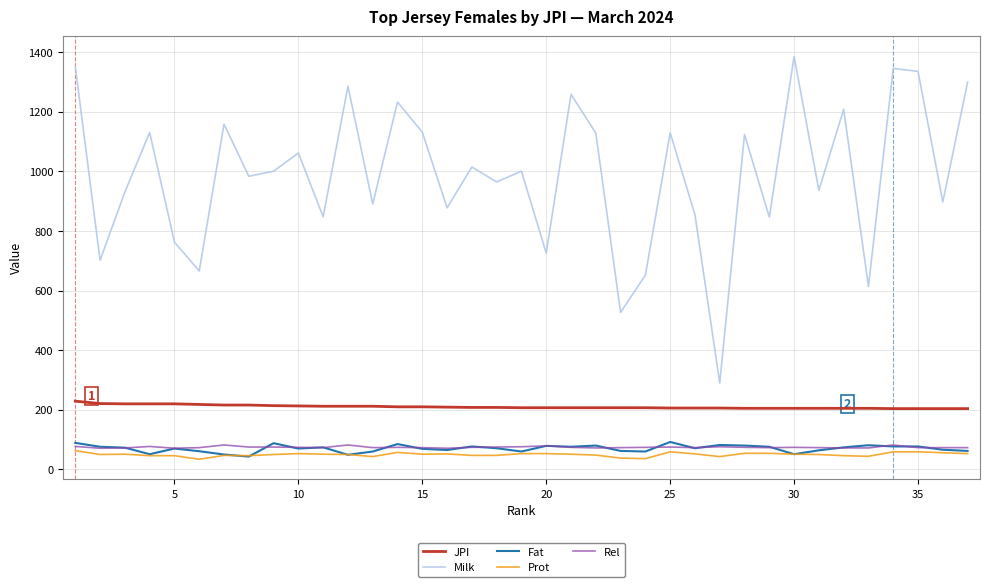

What is the maximum value shown in the chart?

1386